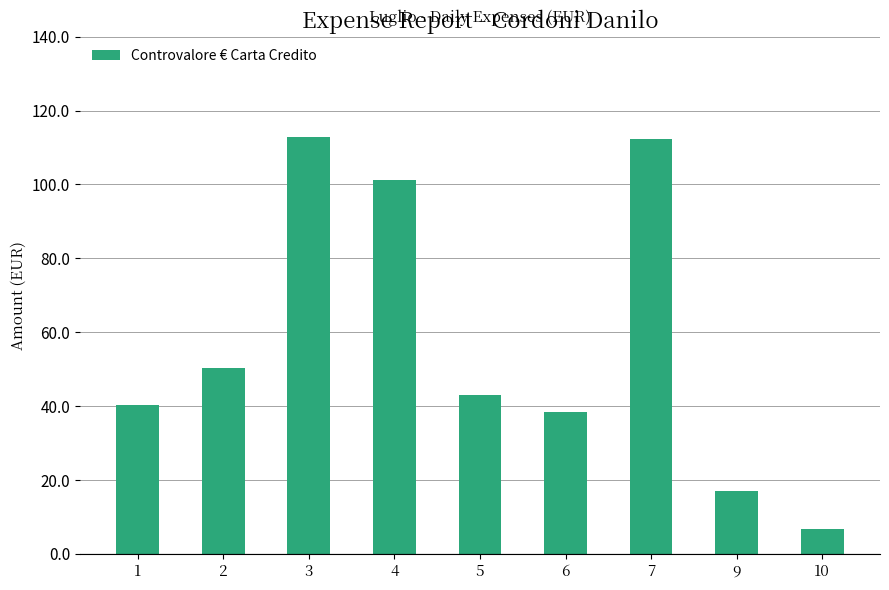

At which label is the value closest to 59?

2